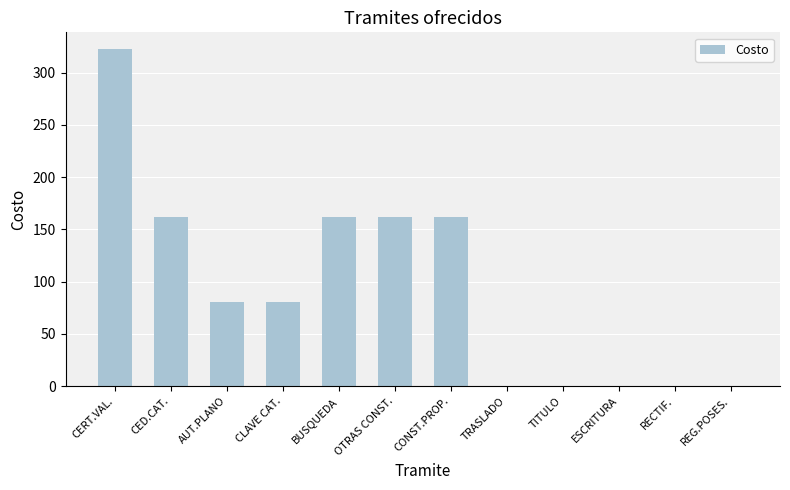

Count the number of categories in the chart.

12